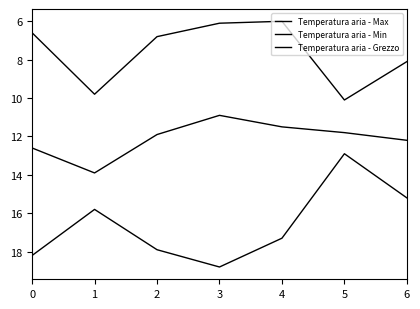

How many lines are shown in the chart?

3